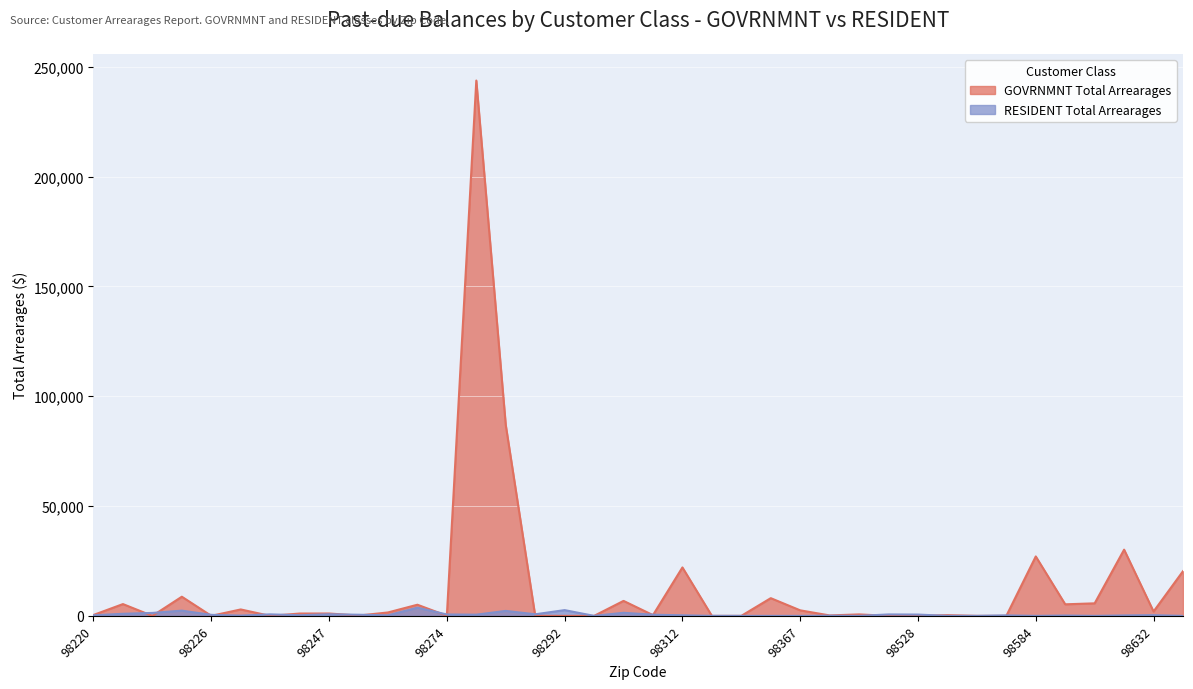

Which category has the highest value across all series?

98277